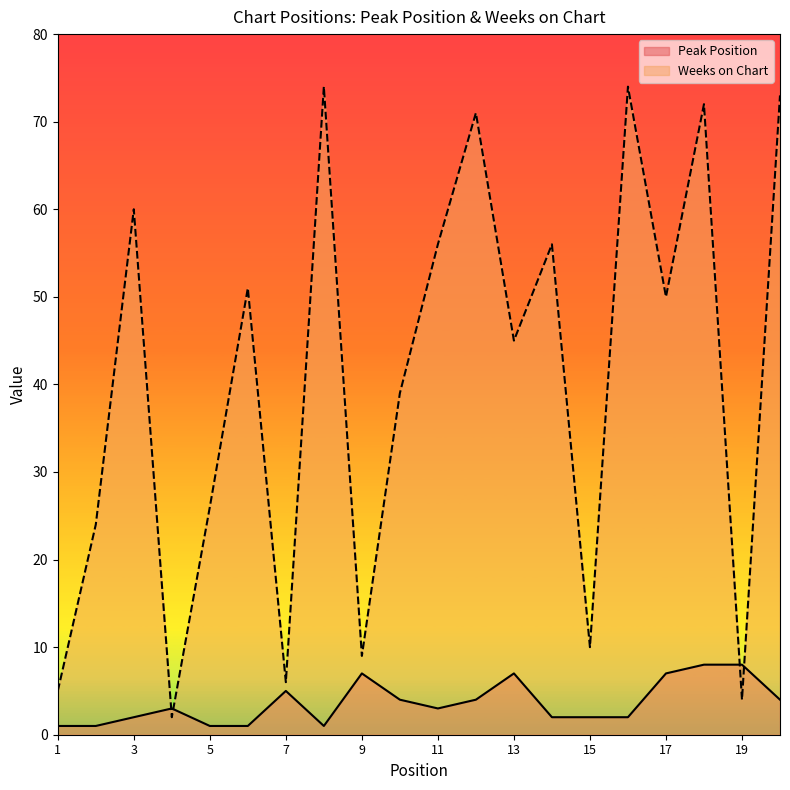

Rank the series by their maximum value, from lowest to highest.

Peak Position, Weeks on Chart